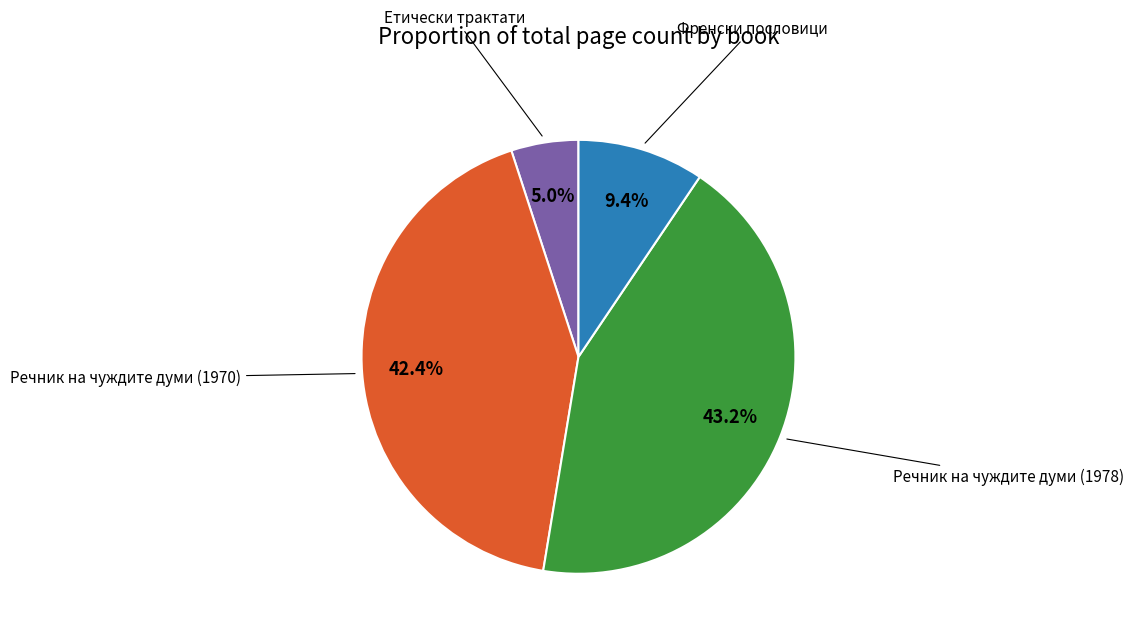

How much of the chart is everything except Етически трактати?

95.0%